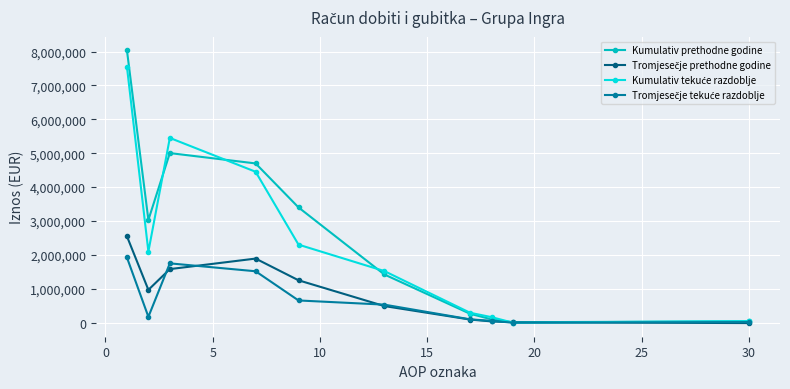

What is the maximum value shown in the chart?

8037409